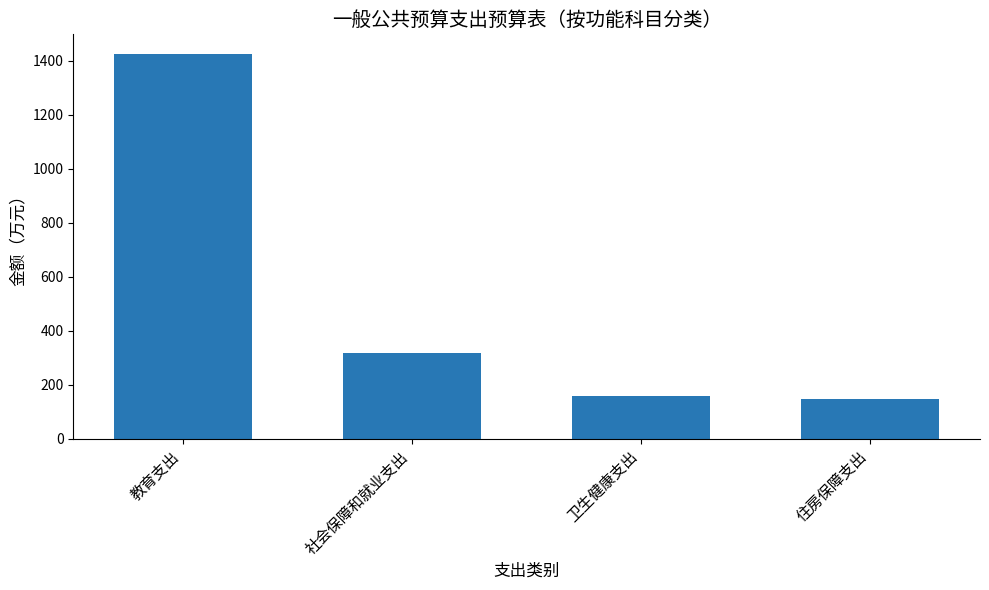

At which label does the data first exceed 318?

教育支出